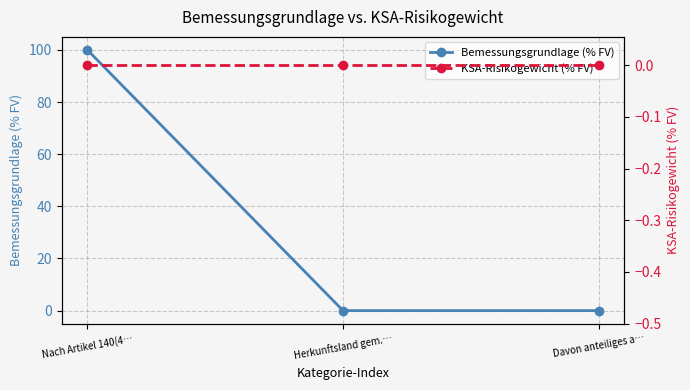

How many lines are shown in the chart?

2